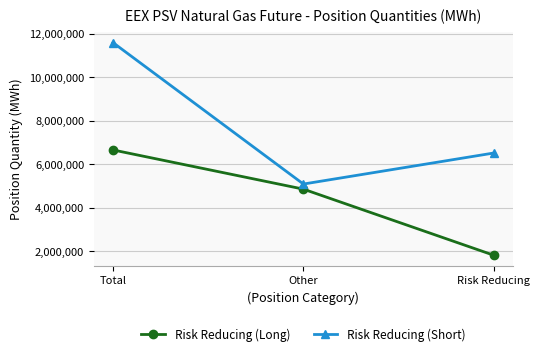

How many Risk Reducing (Short) values are between 5080560 and 11589480?

3